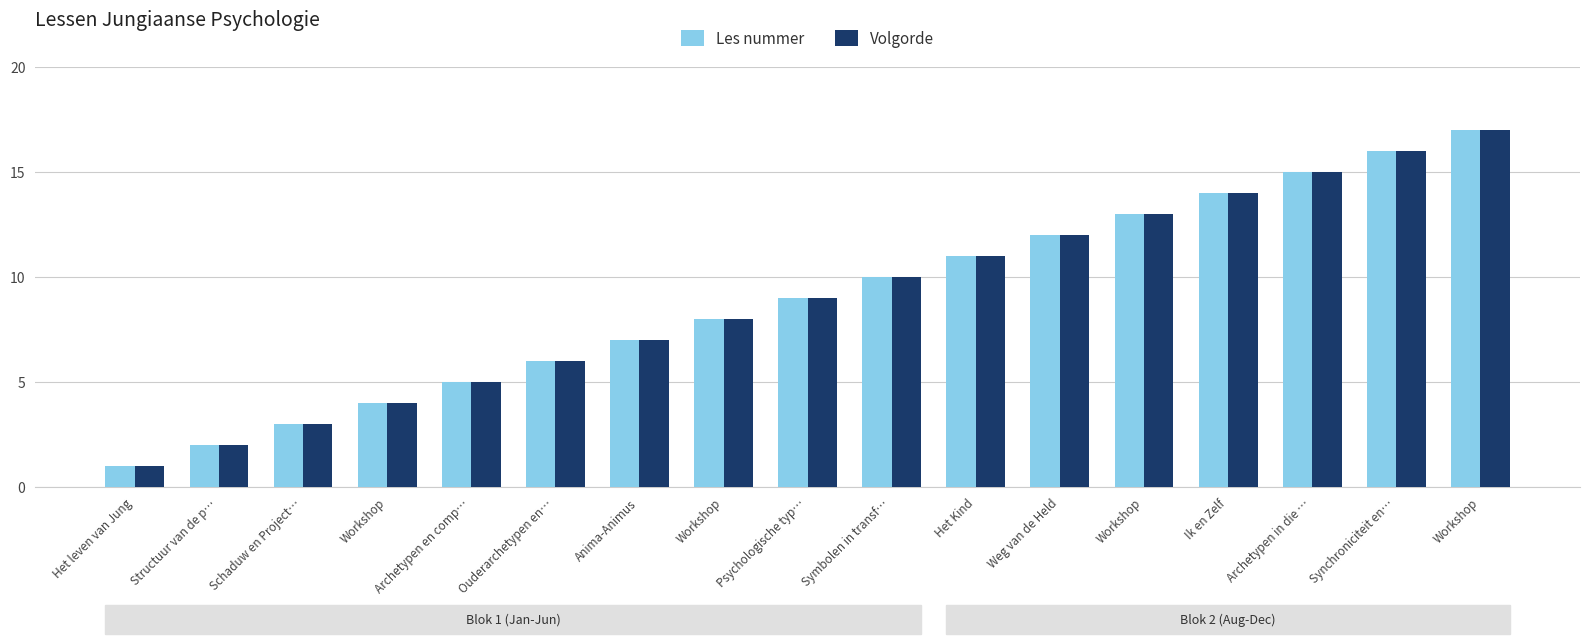

Does the chart contain any negative values?

No